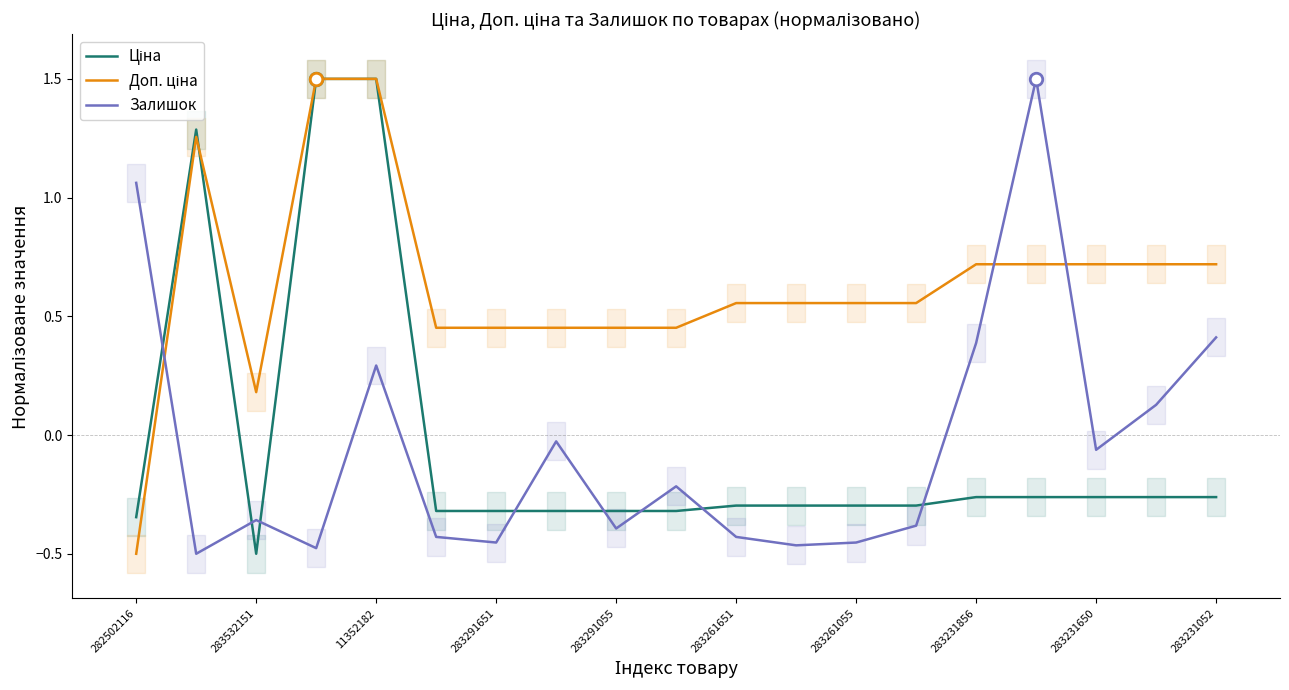

How many intersections are there between Ціна and Доп. ціна?

3